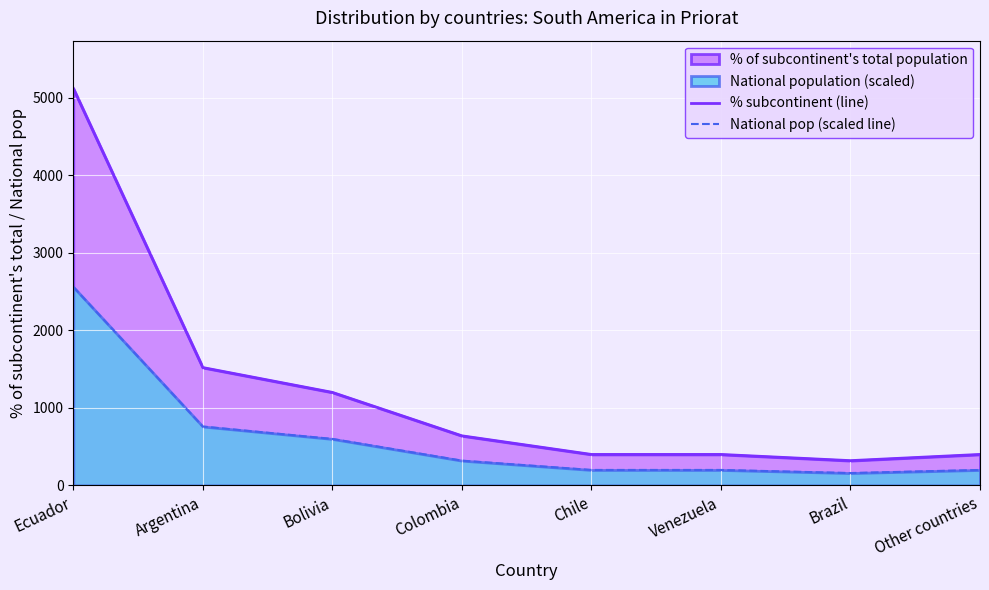

How many values in the % subcontinent (line) series are below 640?

4